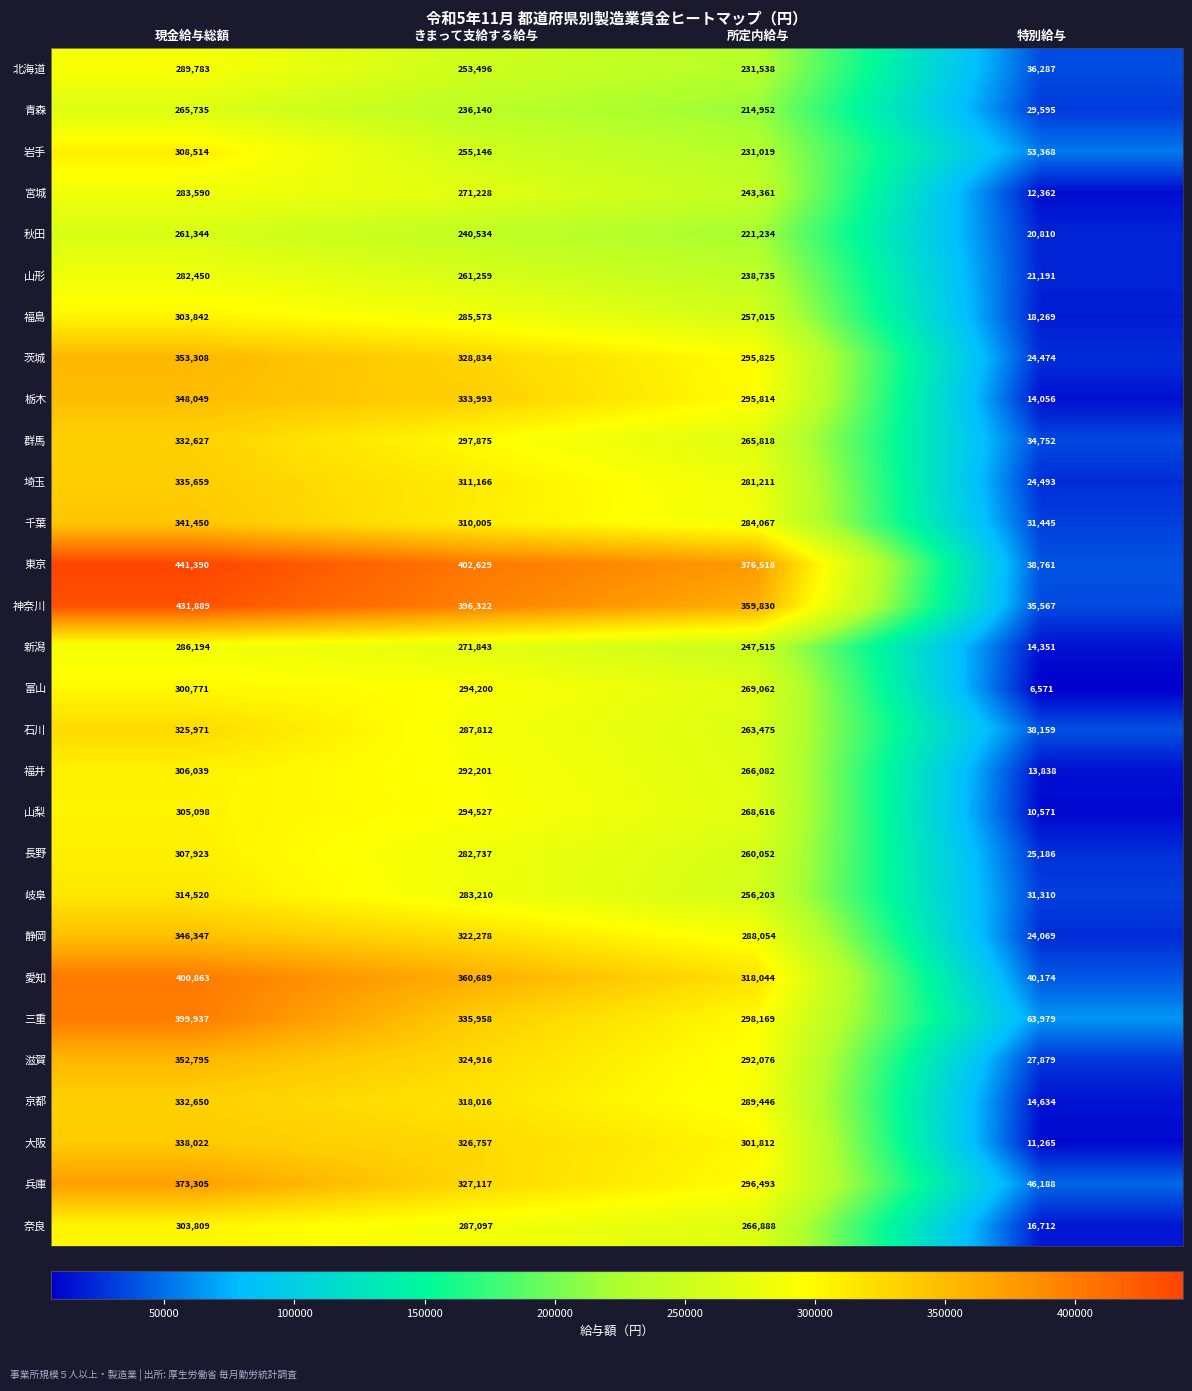

Which category has the lowest value in the 埼玉 series?

特別給与